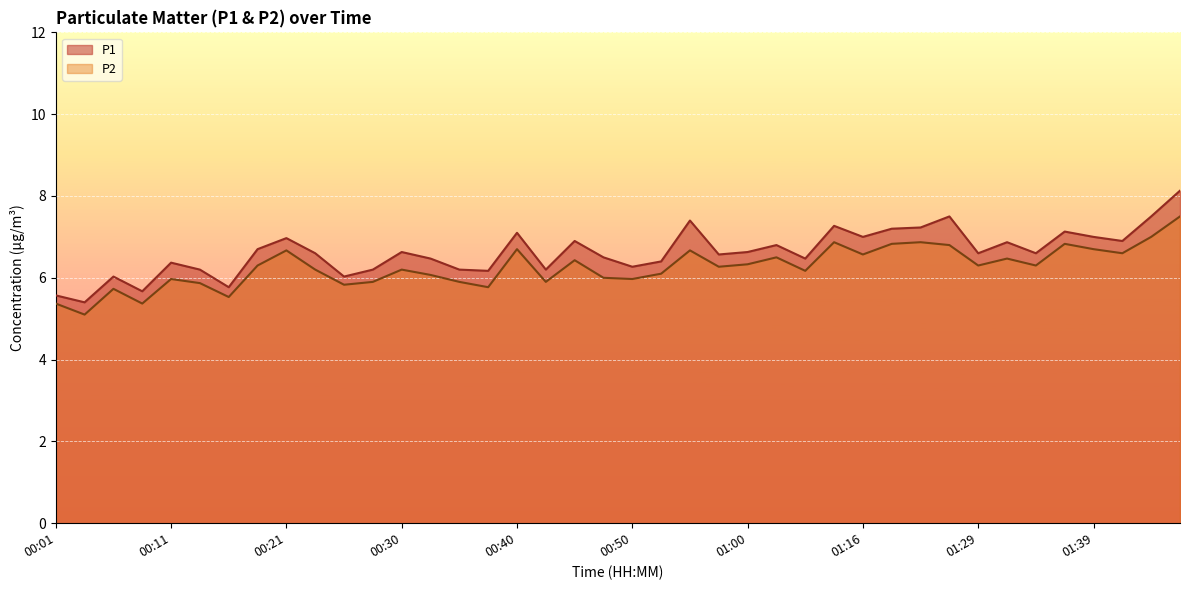

What is the total value across all series at 00:01?

10.9